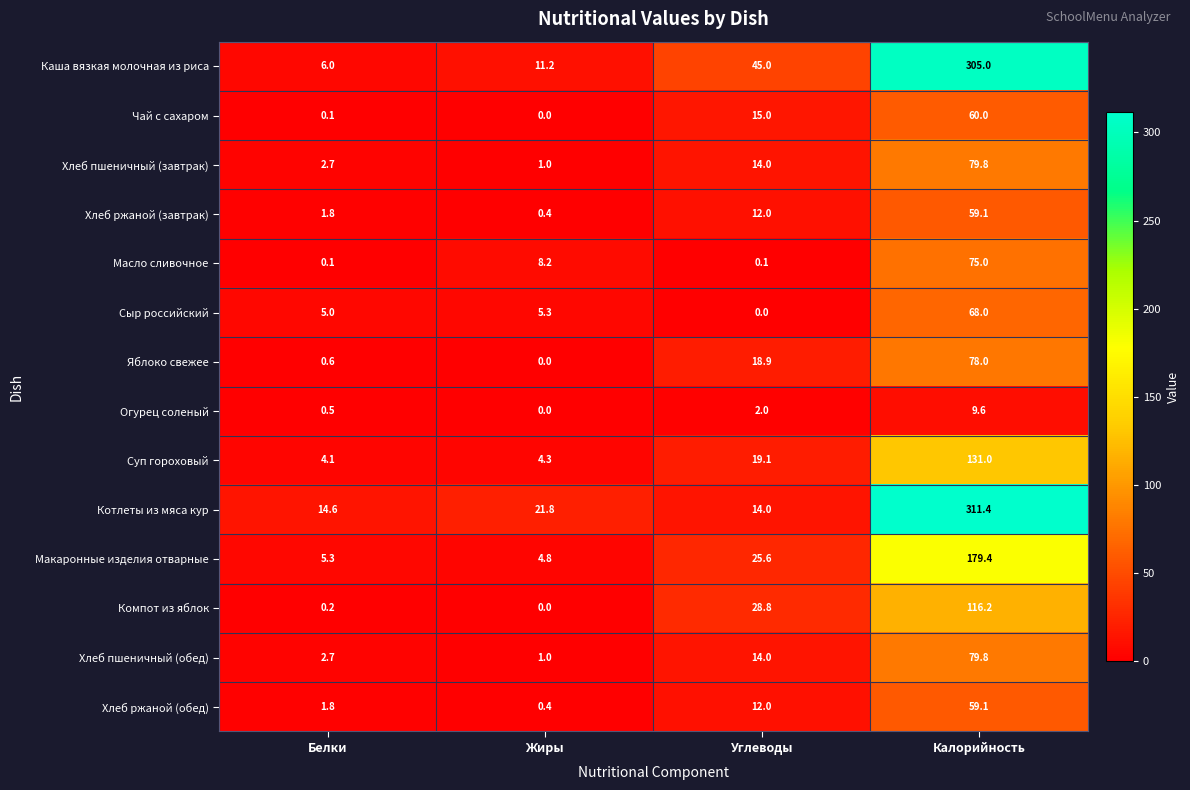

What is the spread (max minus min) of values at Жиры?

21.8